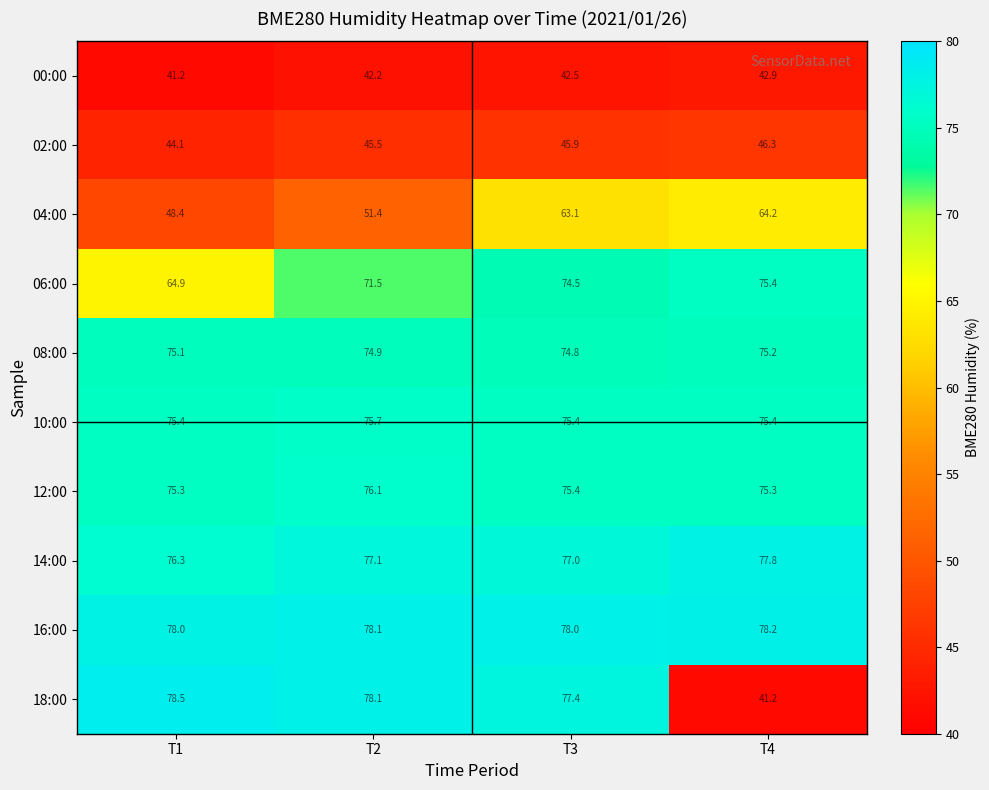

What is the total value across all series at T1?

657.2